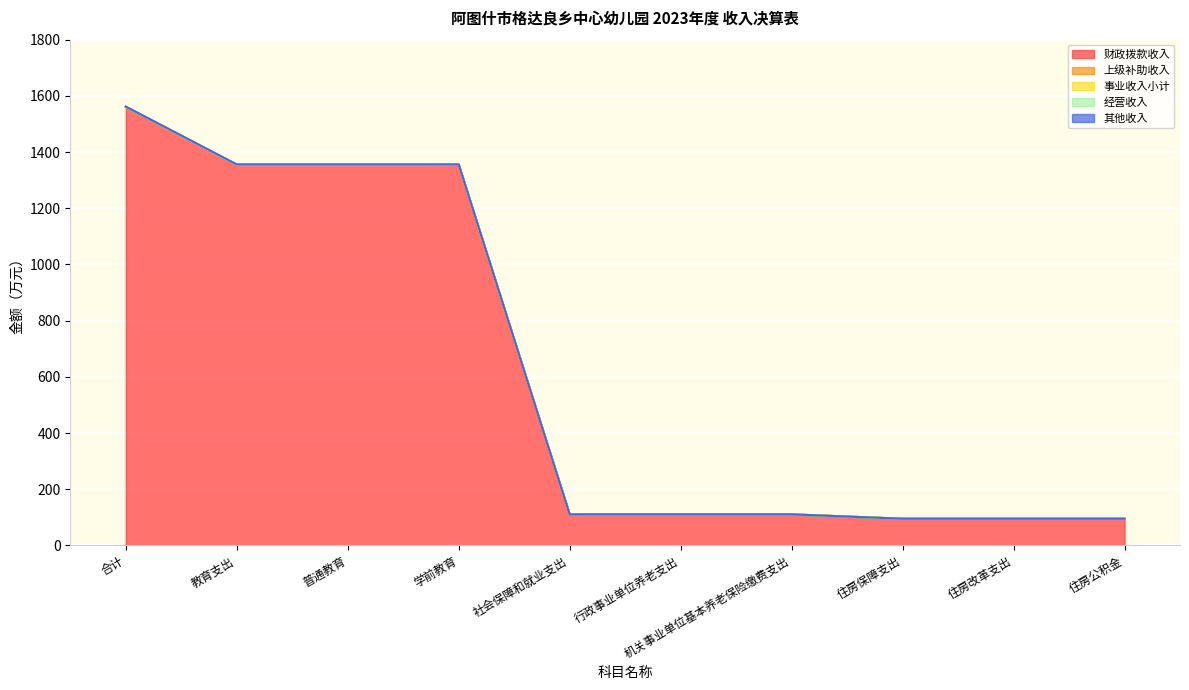

Between 社会保障和就业支出 and 住房改革支出, which series saw the biggest shift?

财政拨款收入